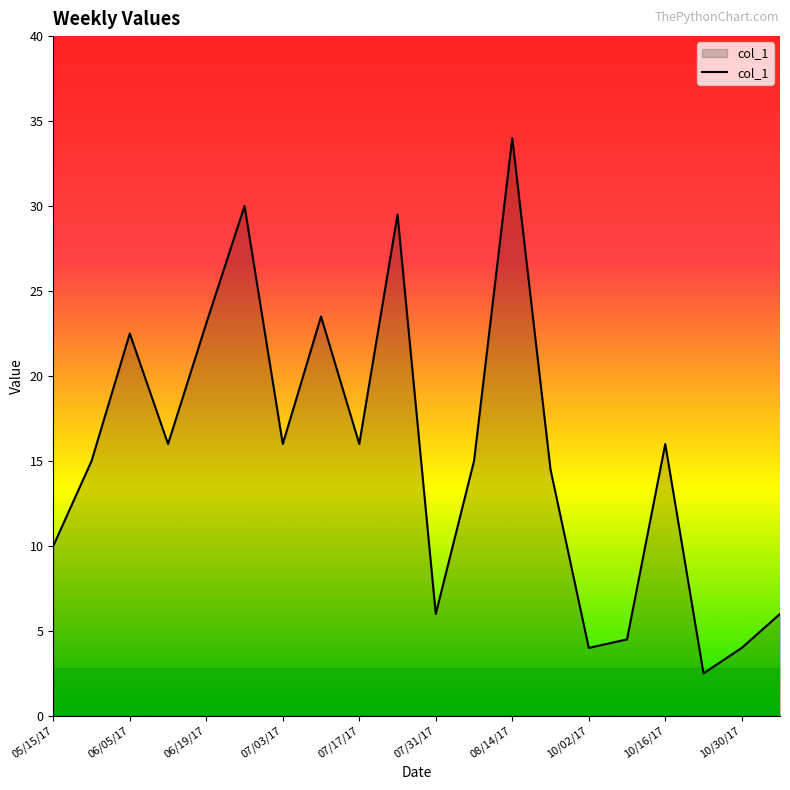

What is the minimum value shown in the chart?

2.5